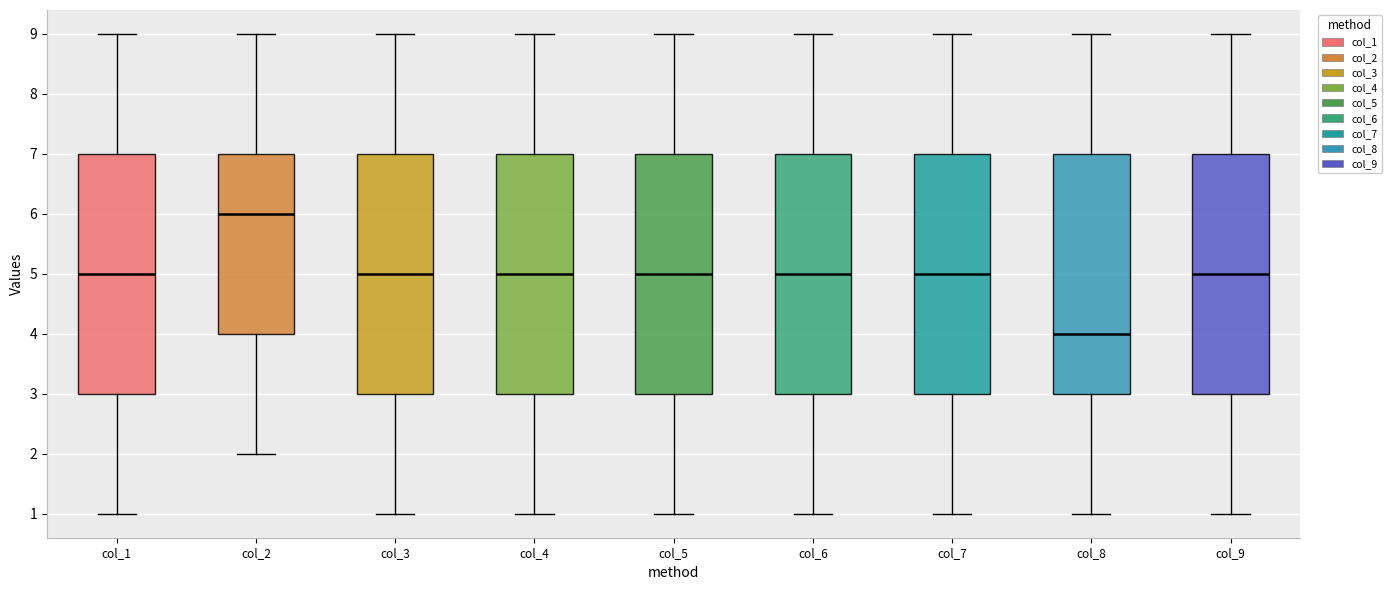

Where does the upper whisker of the box for col_6 end on the y-axis? The values are not printed on the chart, so give them approximately, as read against the axis.

9